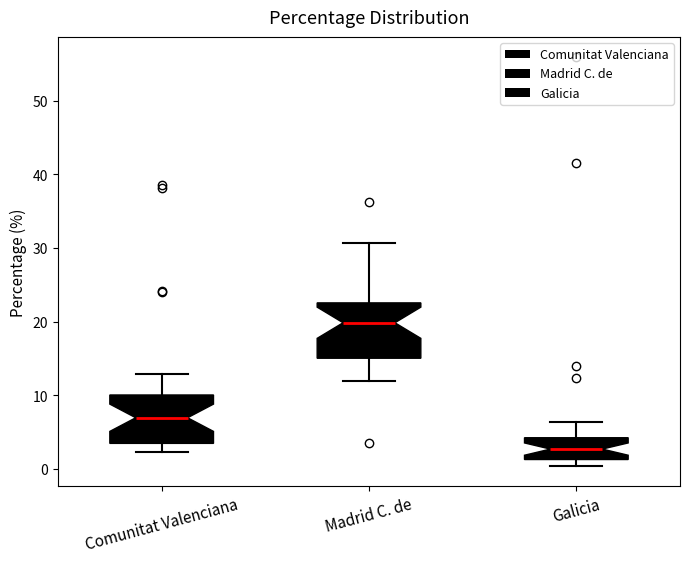

Which box's median line is the lowest?

Galicia